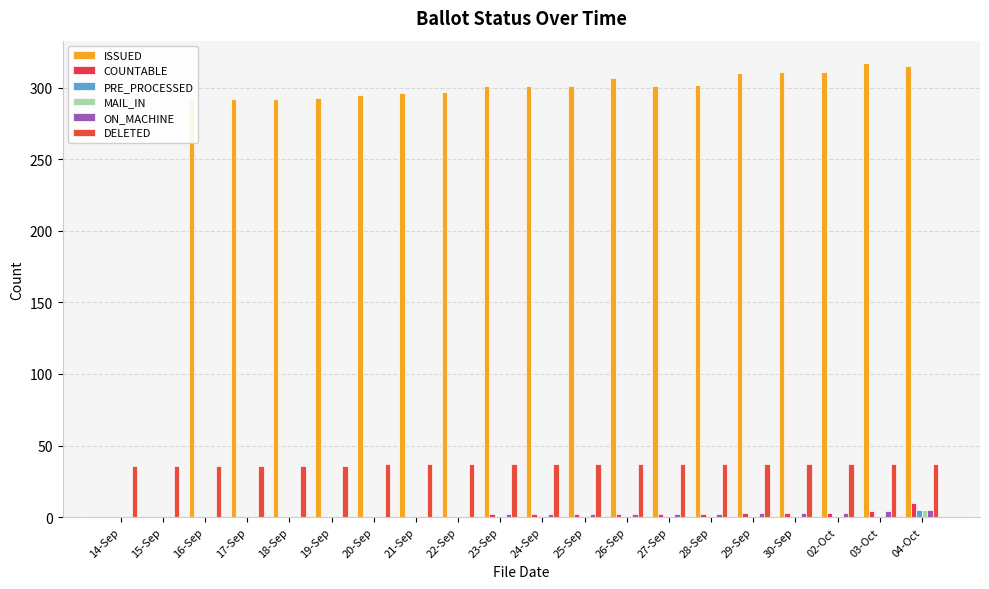

At which category is the sum across all series the highest?

04-Oct